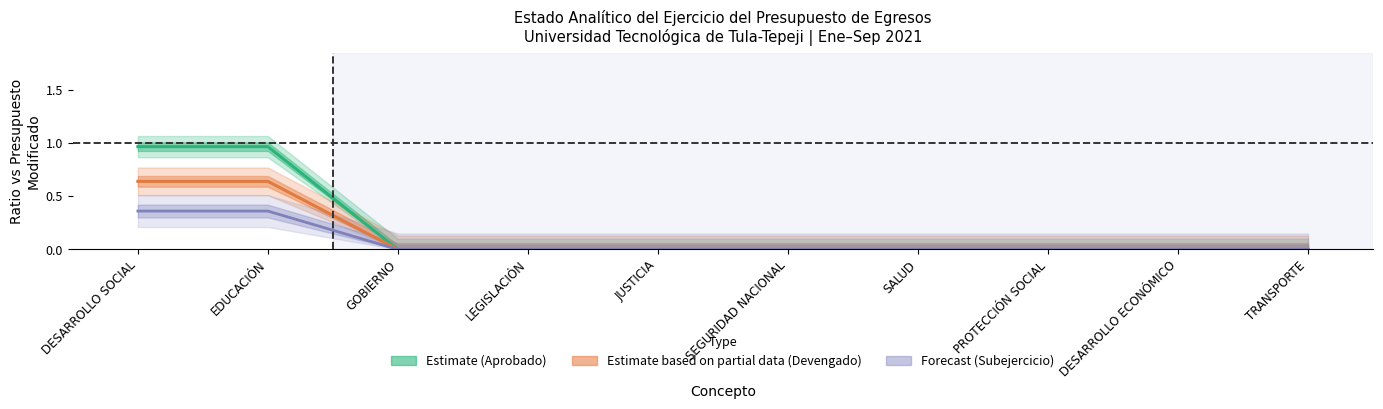

What is the sum of all Devengado values?

1.3